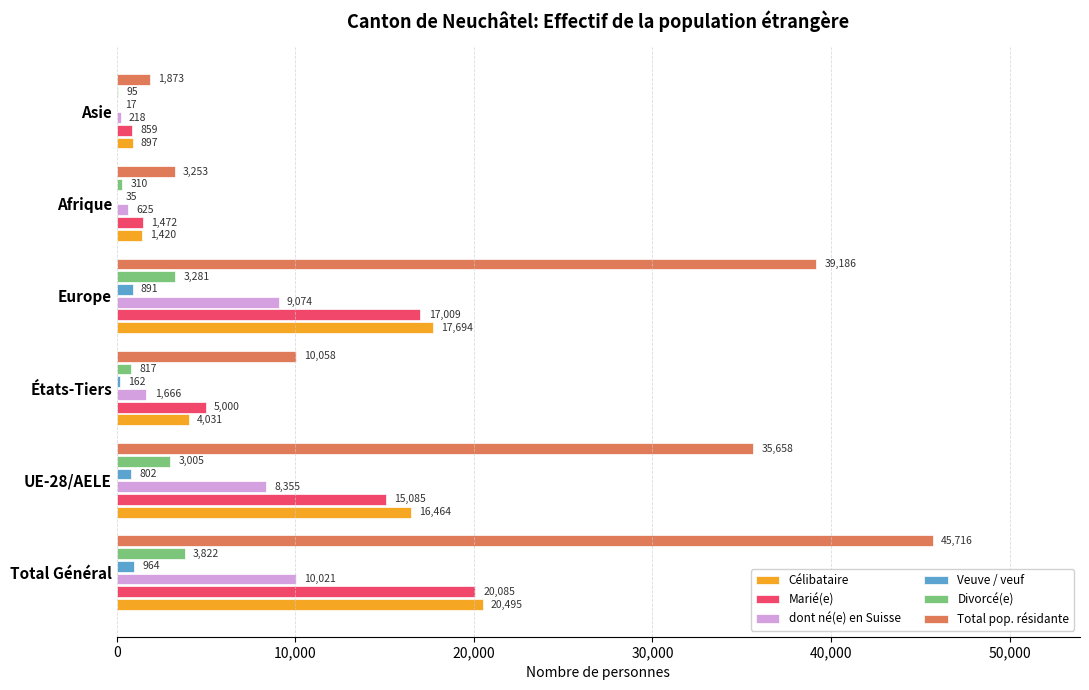

What is the sum of all Total pop. résidante values?

135744